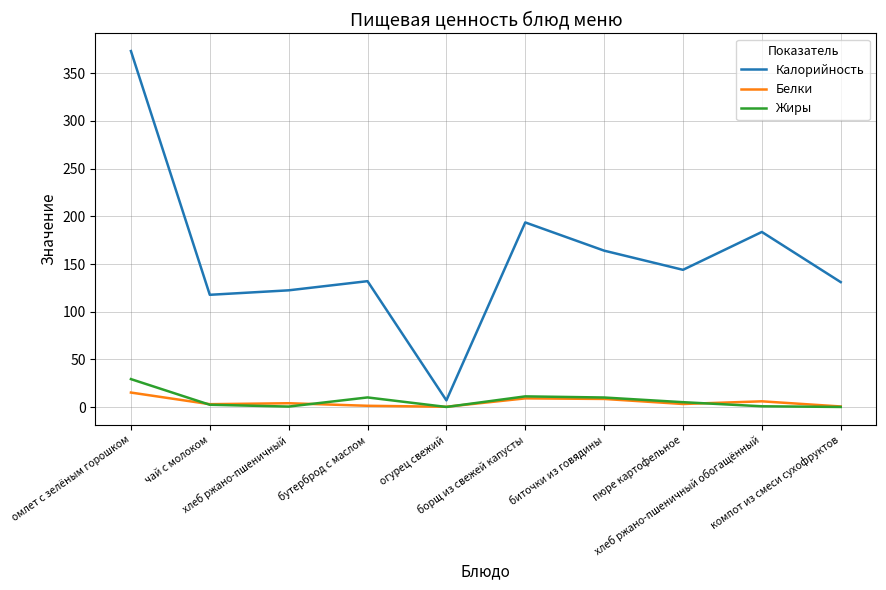

What is the maximum value shown in the chart?

373.3